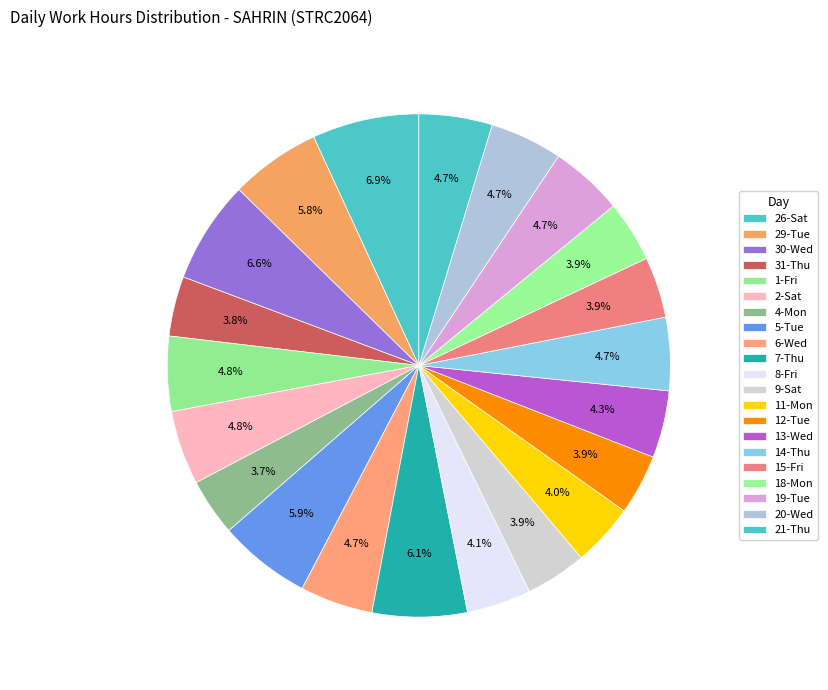

How many slices are in this pie chart?

21